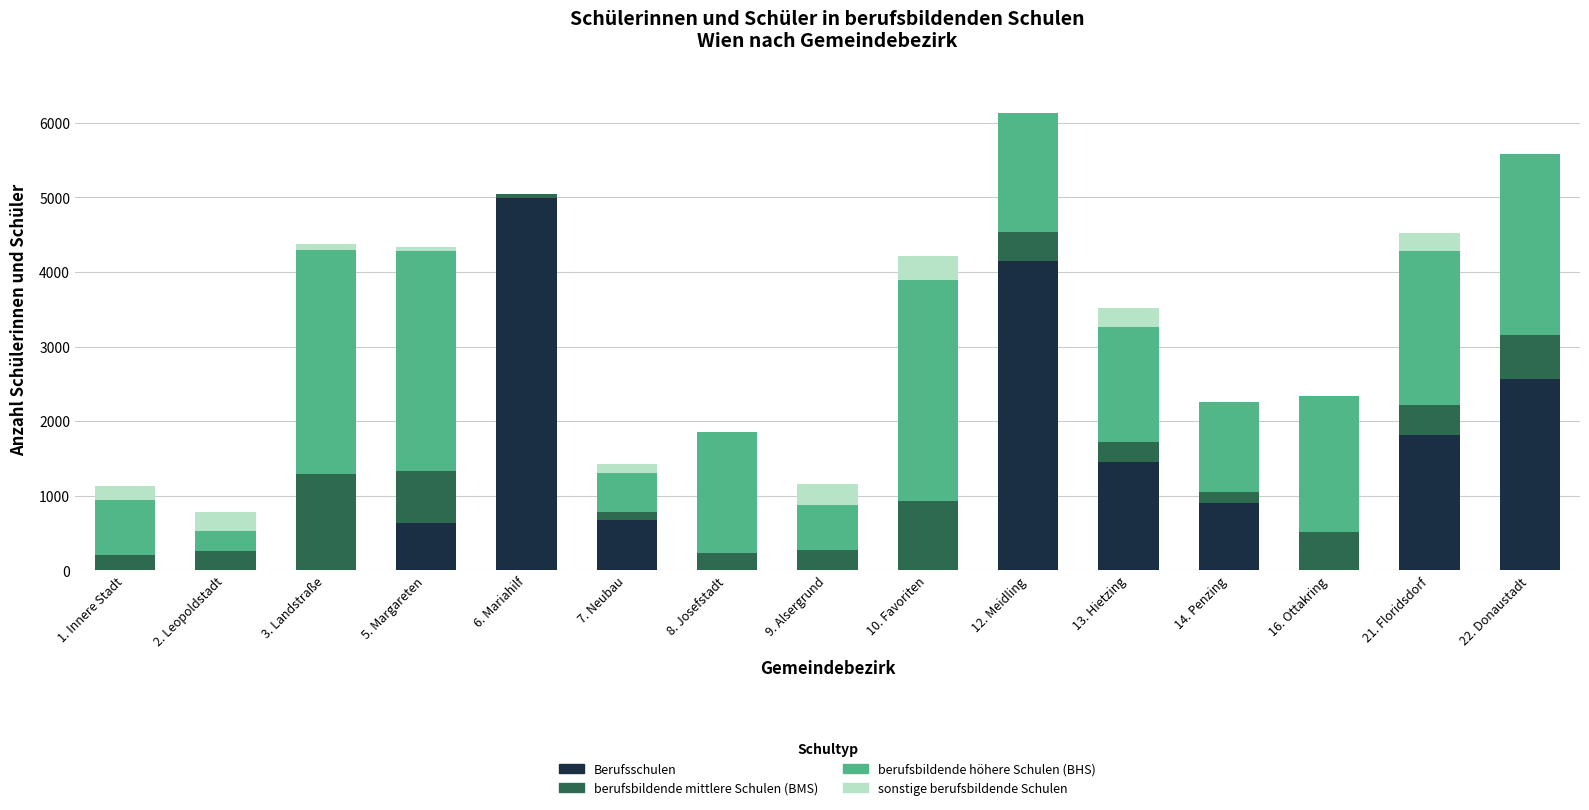

At which category is the sum across all series the highest?

12. Meidling